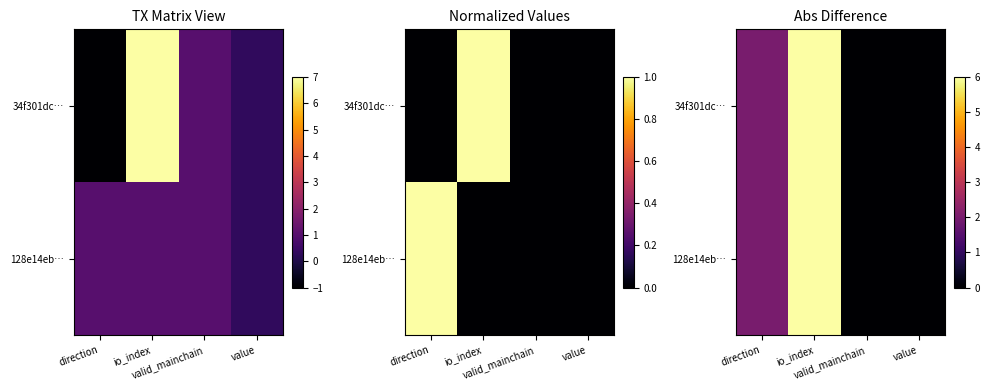

What is the approximate value of 128e14eb… at direction?

2